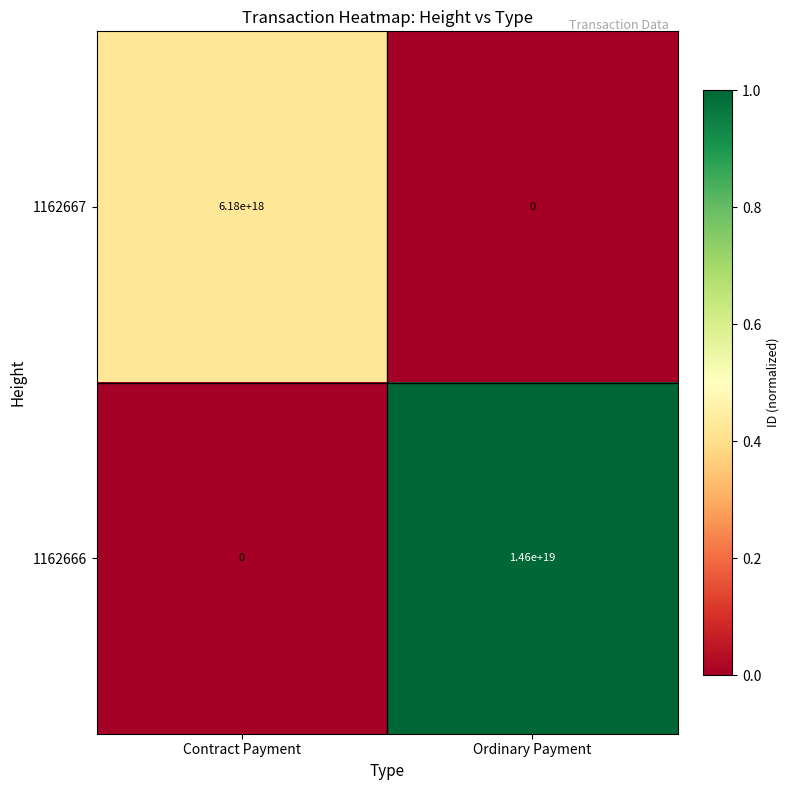

Rank the series at Ordinary Payment from lowest to highest value.

1162667, 1162666